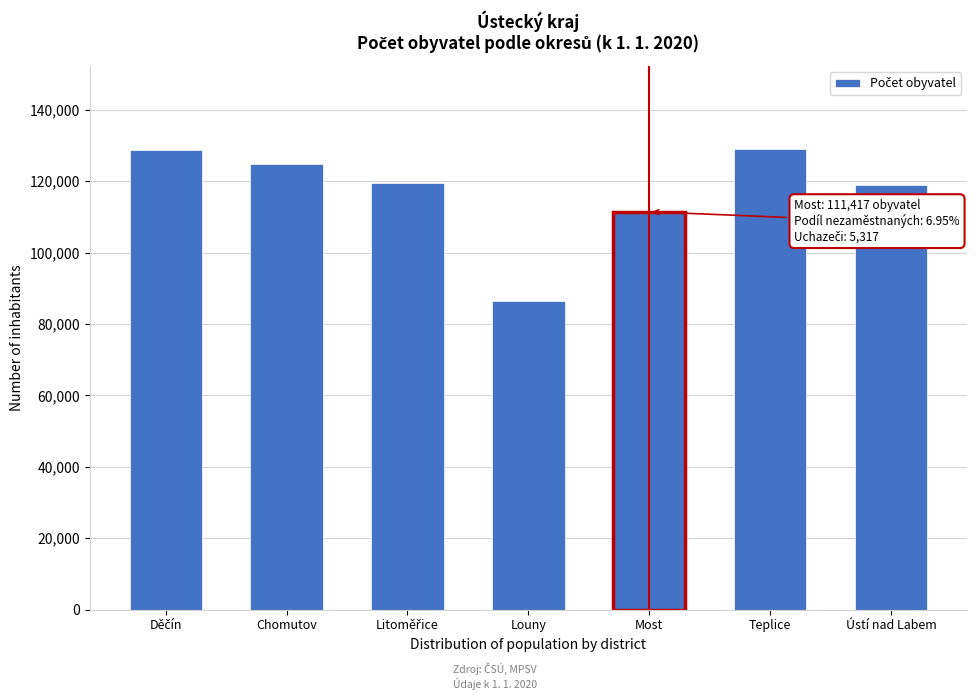

What is the change in value from Chomutov to Teplice?

+4071